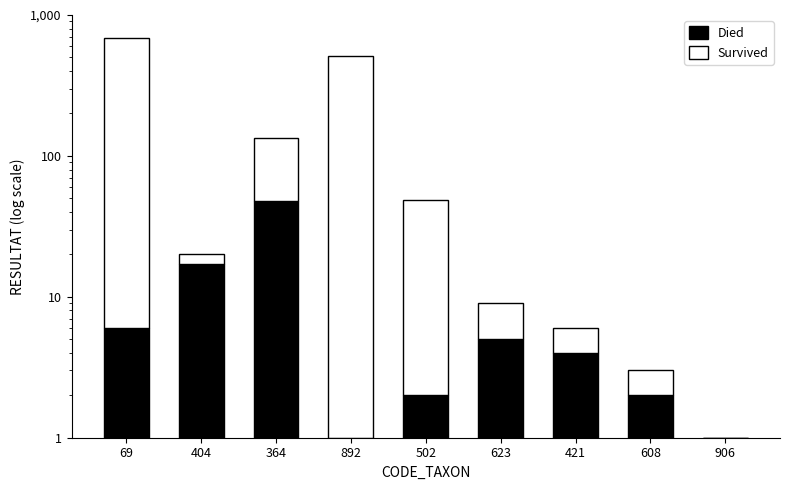

What is the lowest value of the Died series?

1